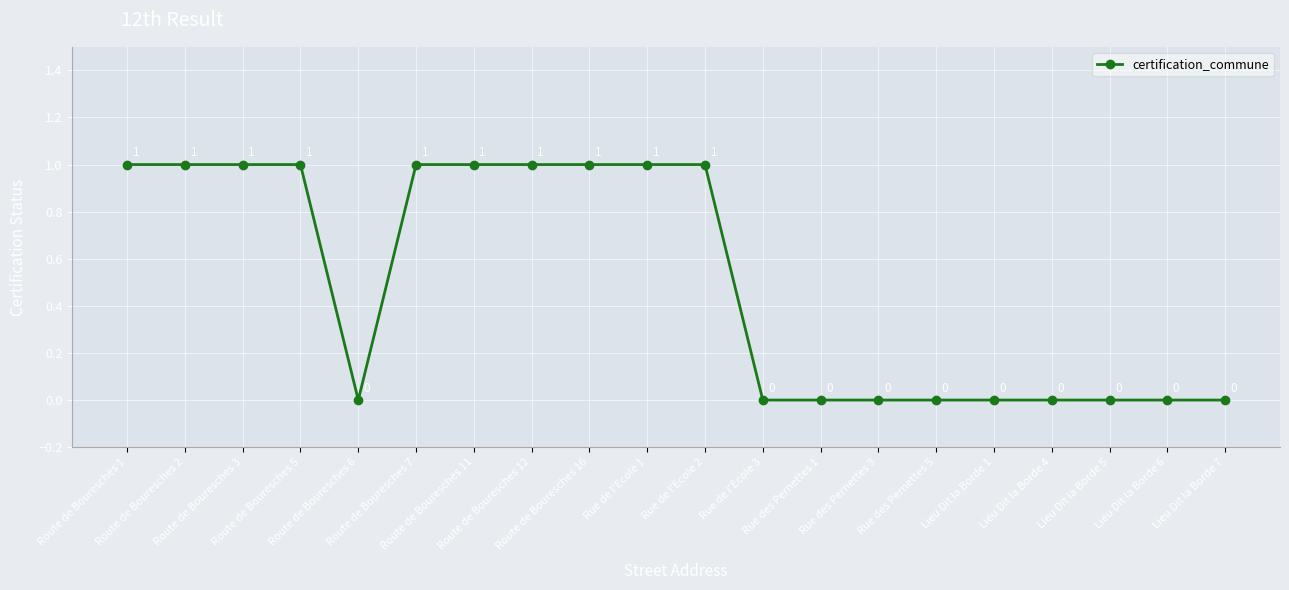

How many lines are shown in the chart?

1